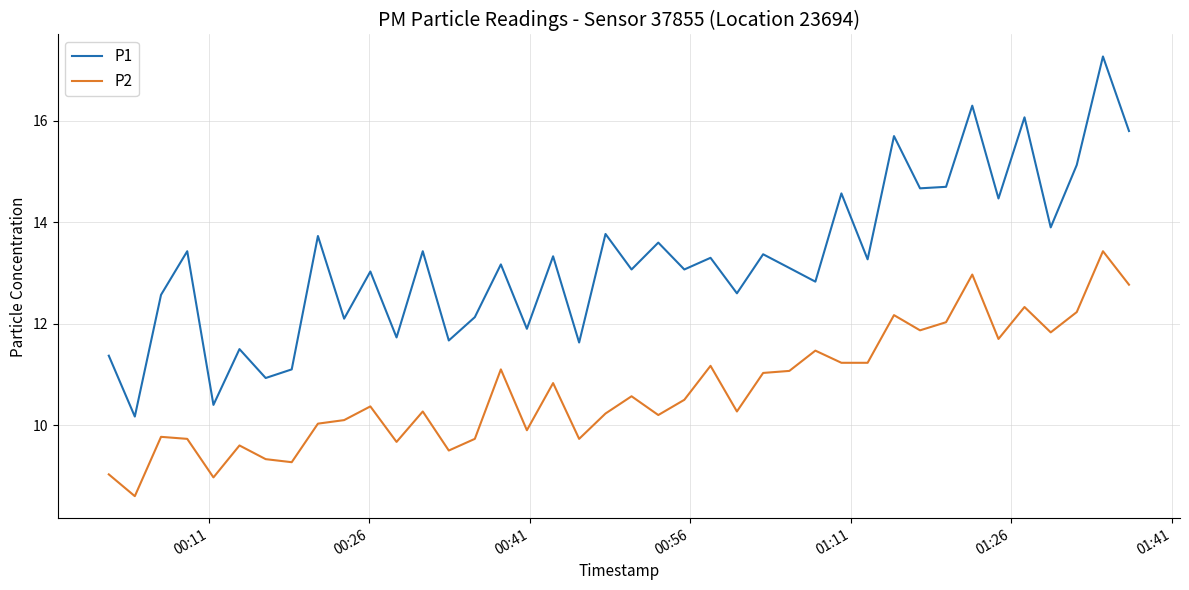

Which series has the largest range (max minus min)?

P1